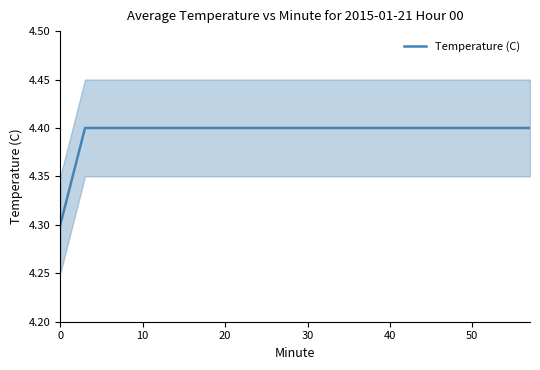

What is the lowest value of the Temperature (C) series?

4.3